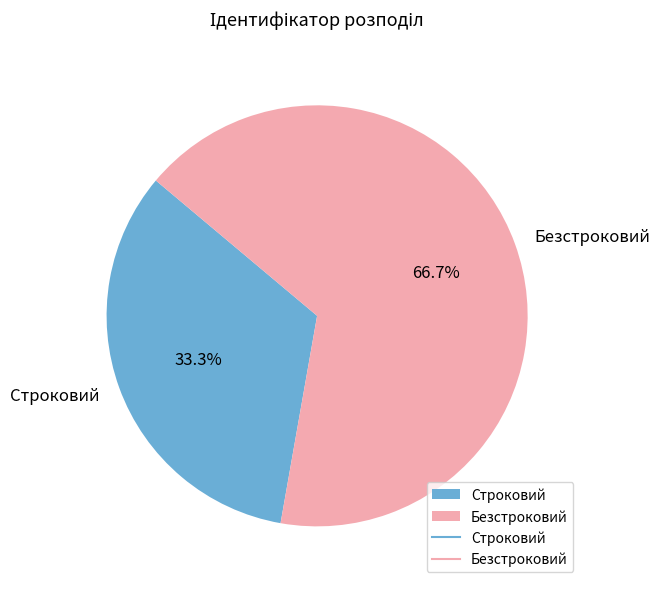

To the nearest percent, what portion does Безстроковий represent?

67%